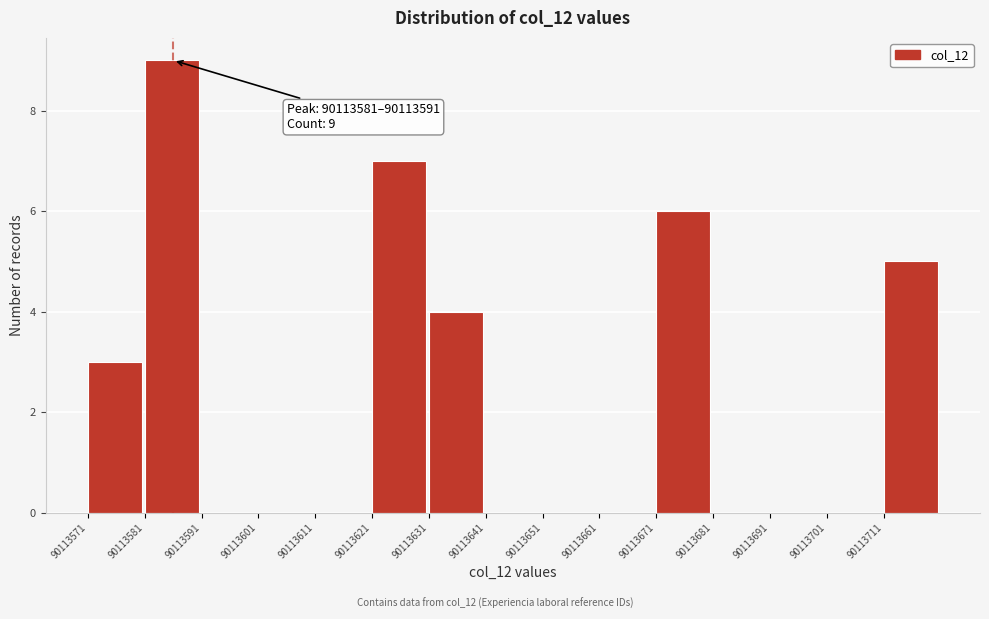

Which range on the x-axis has the tallest bar?

90113582 to 90113592